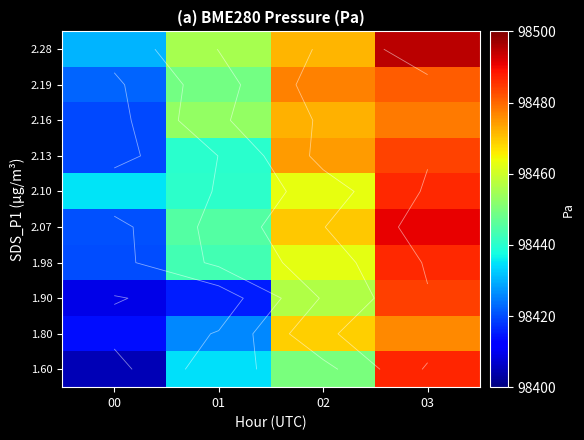

Between 01 and 00, which is larger?

01